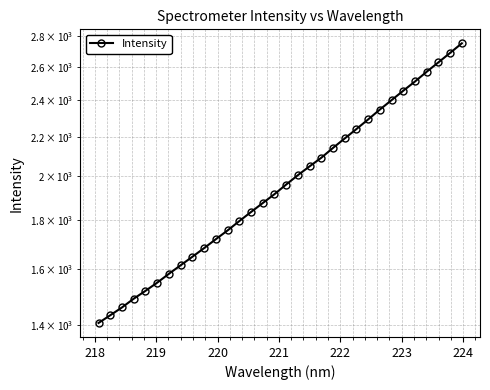

What is the difference between the maximum and second lowest values?

1321.1